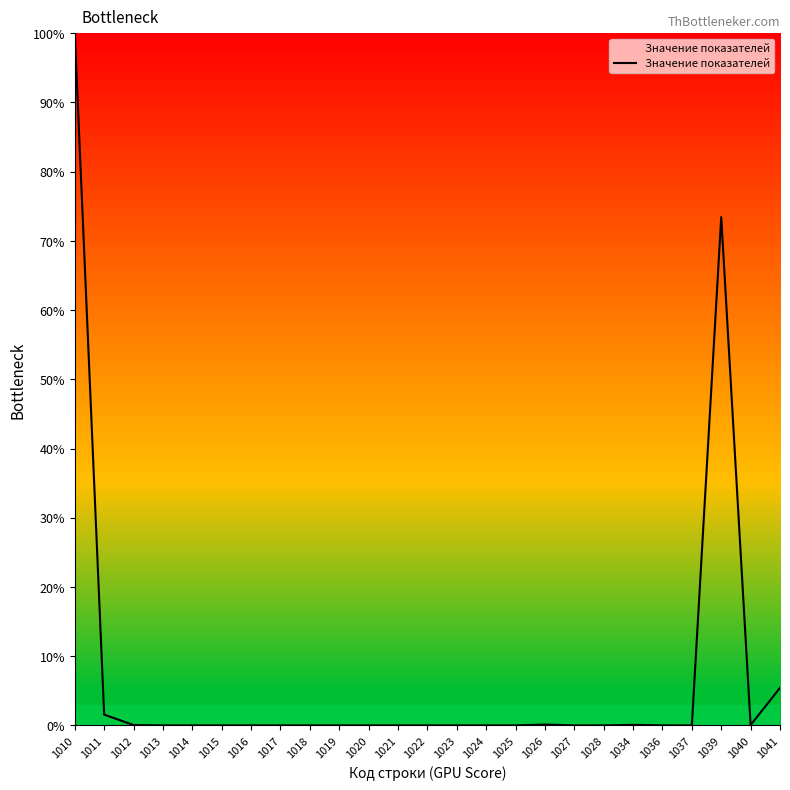

What is the difference between the values at 1039 and 1021?

73.4